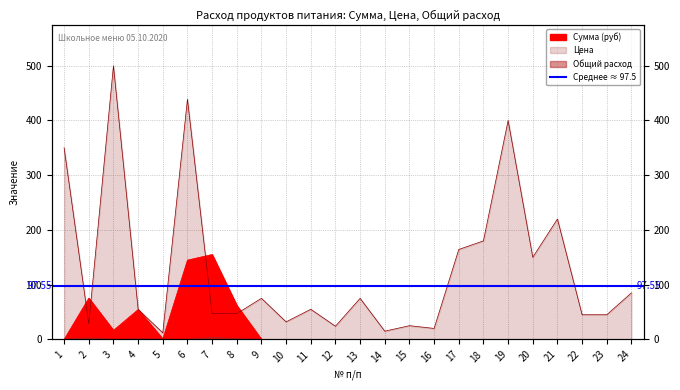

What is the value of the Цена point at the 4th from the left?

55.0